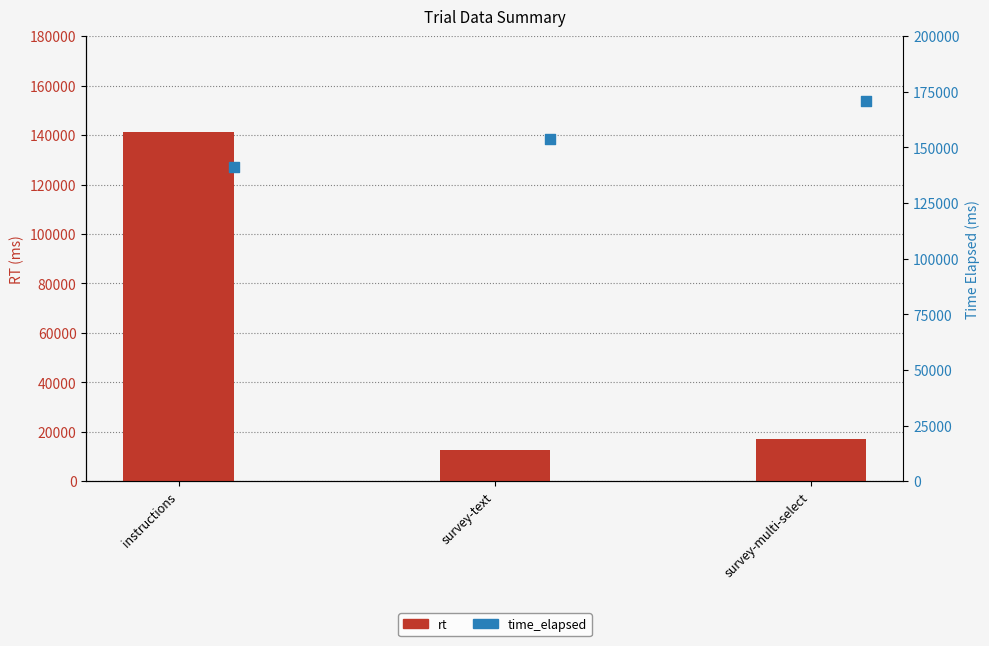

Which series contains the lowest Y value?

rt